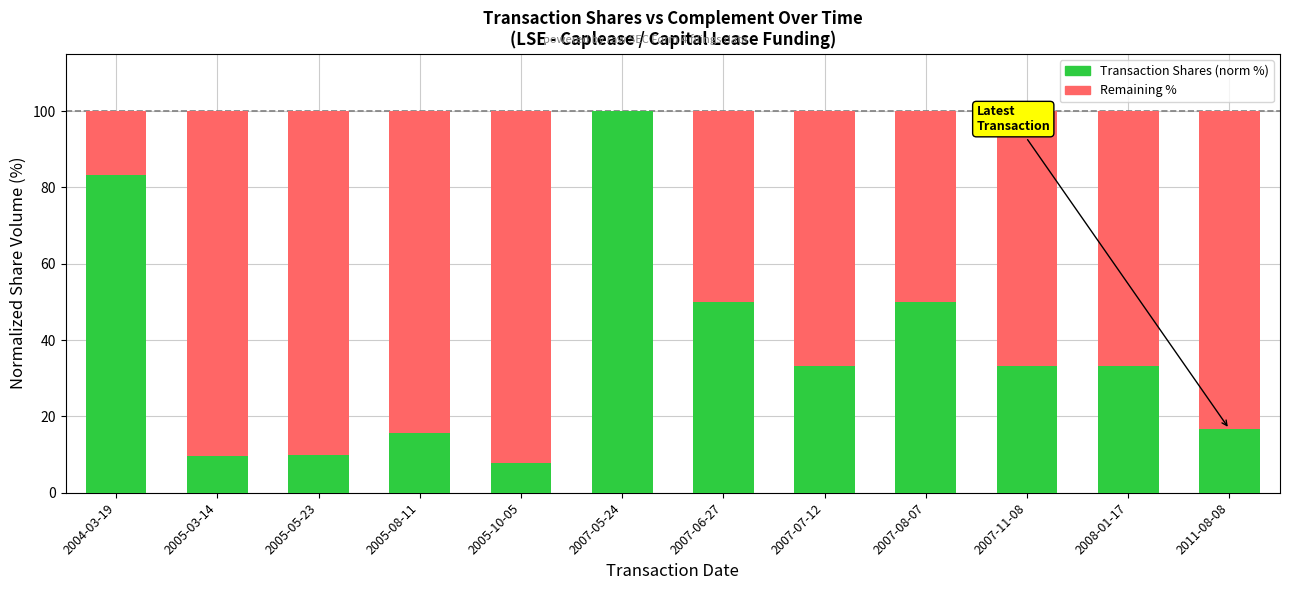

What value does the Transaction Shares (norm %) series have at 2005-08-11?

15.7